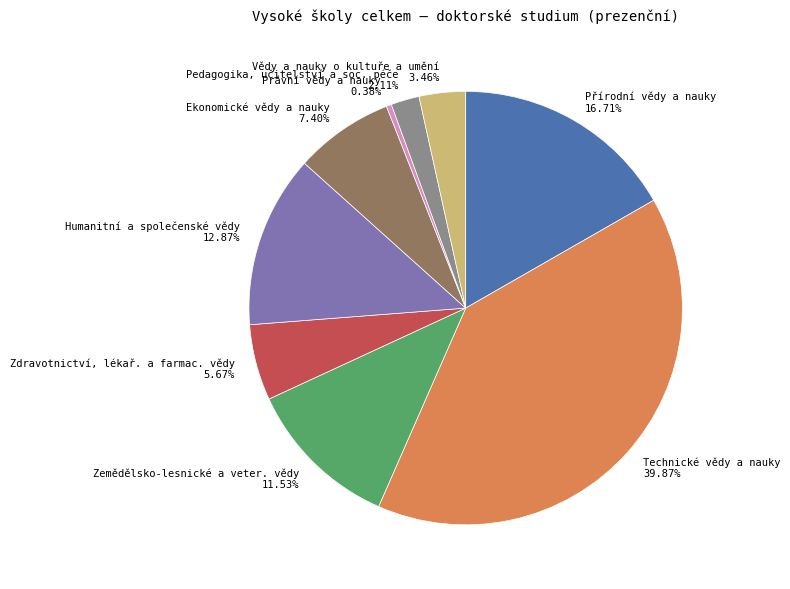

True or false: Právní vědy a nauky accounts for 13% of the total.

False